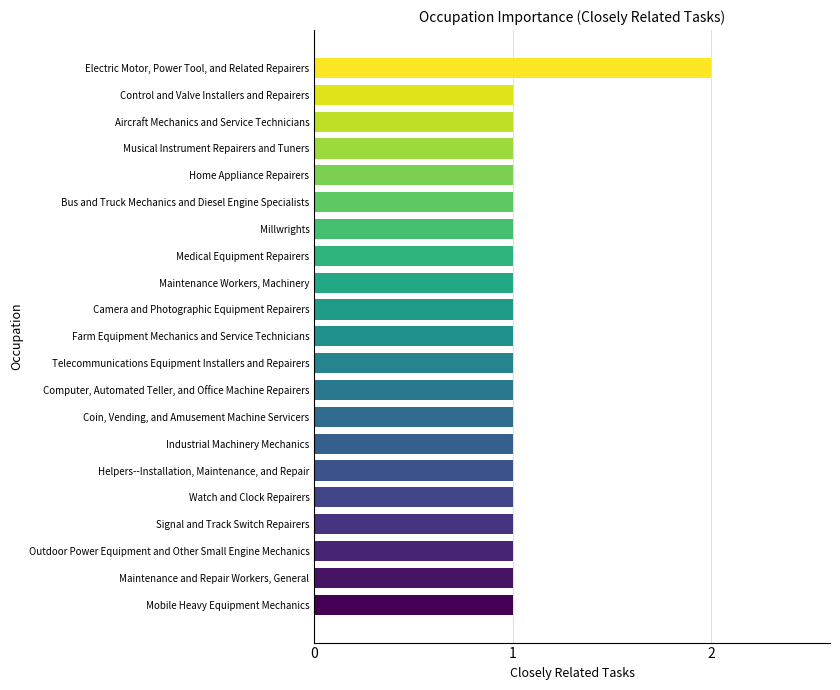

Approximately how many times larger is the value at Home Appliance Repairers compared to Millwrights?

1.0